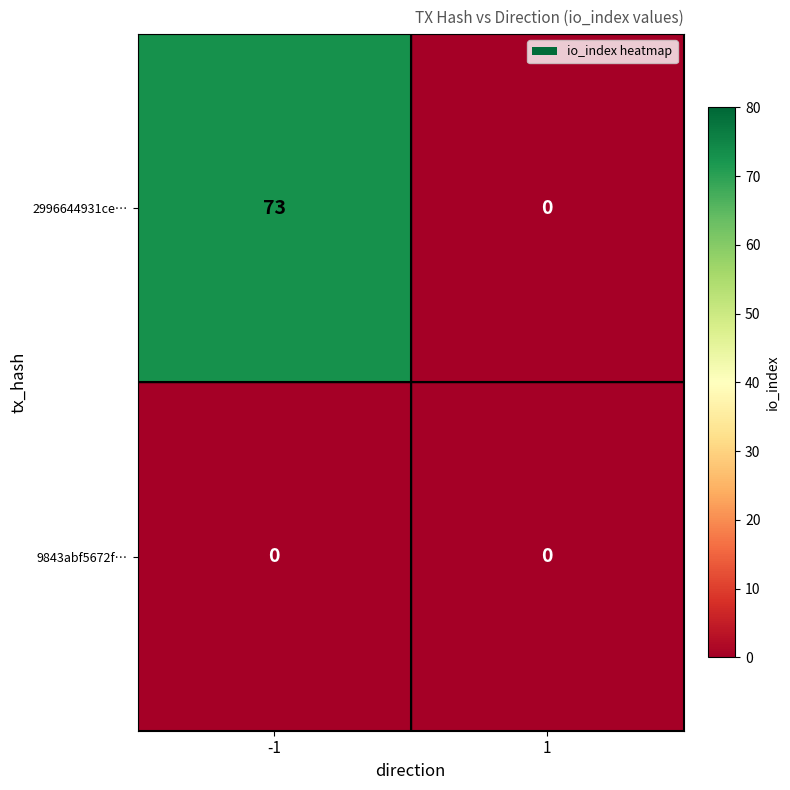

Which series has the largest total across all categories?

2996644931ce…